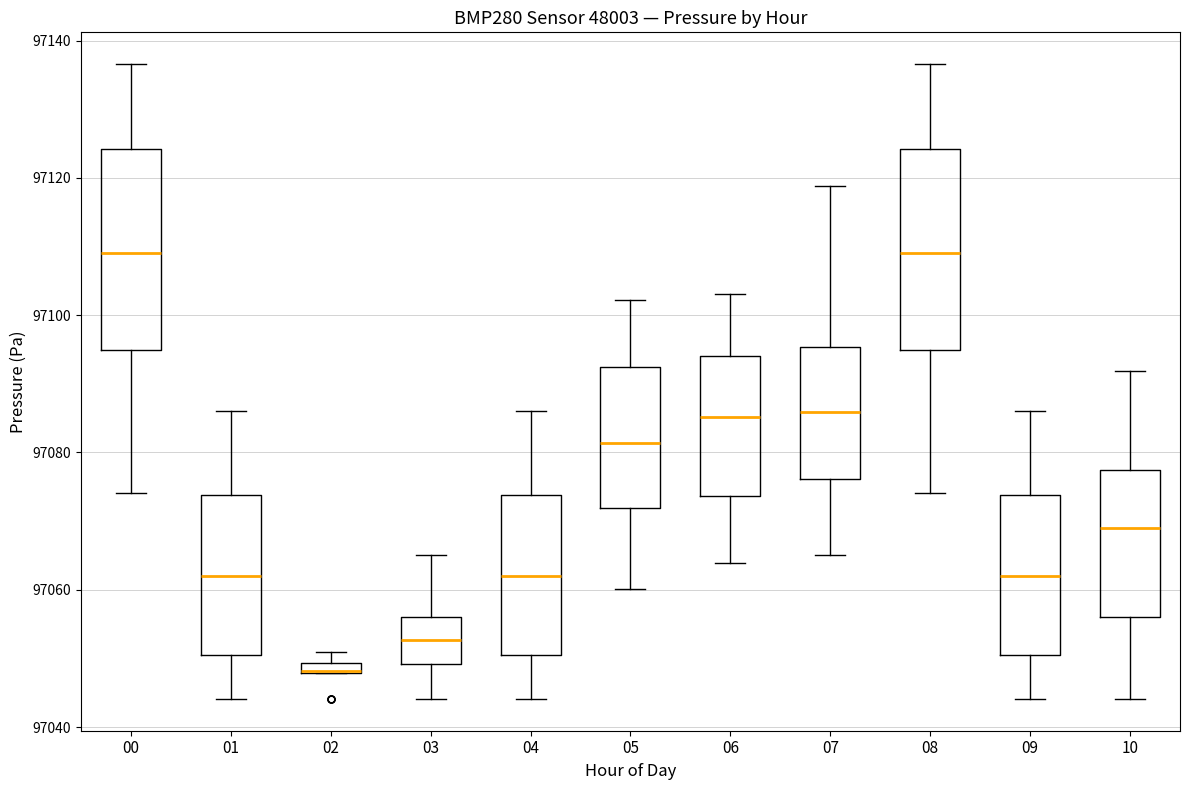

Where does the upper whisker of the box at x = 04 end on the y-axis? The values are not printed on the chart, so give them approximately, as read against the axis.

97086